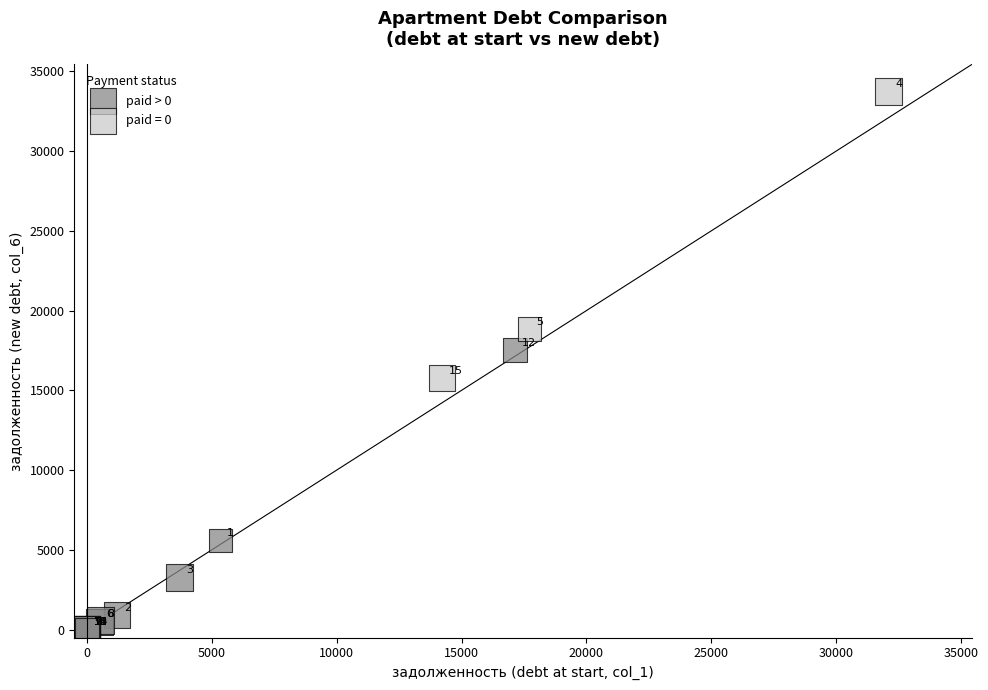

Which series has the widest spread of Y values?

paid = 0